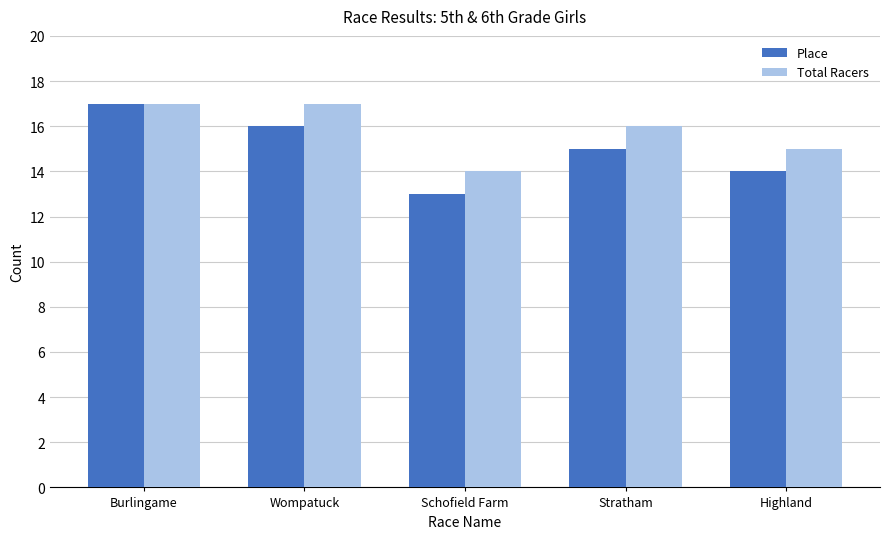

What is the label of the 3rd bar from the left?

Schofield Farm